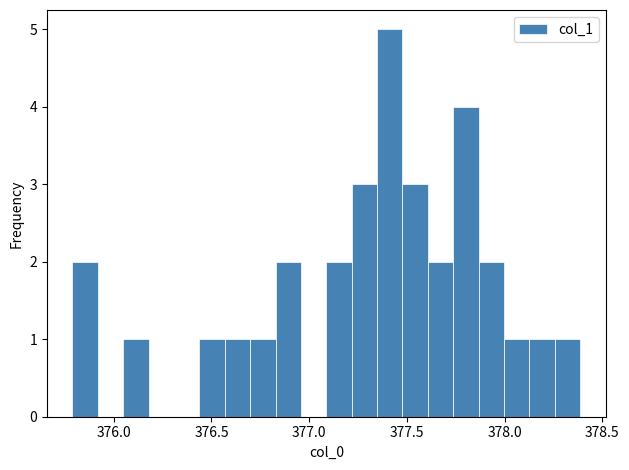

Read against the x-axis, roughly where is the centre of the tallest bar?

377.40